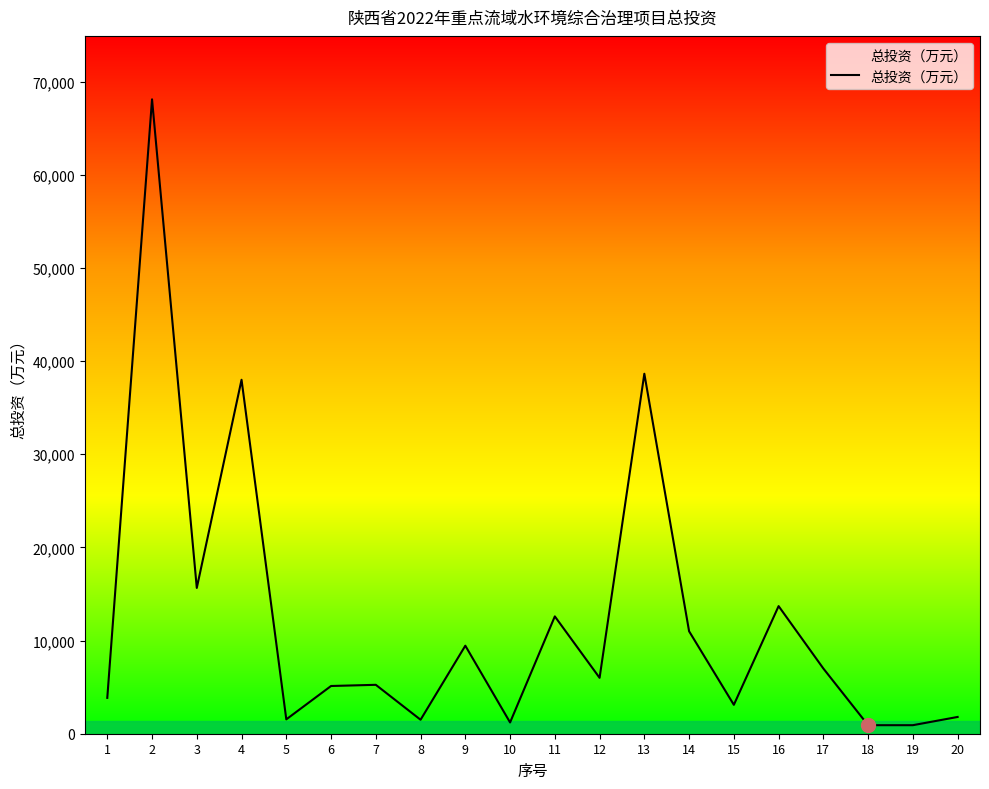

What is the change in value from 9 to 11?

+3146